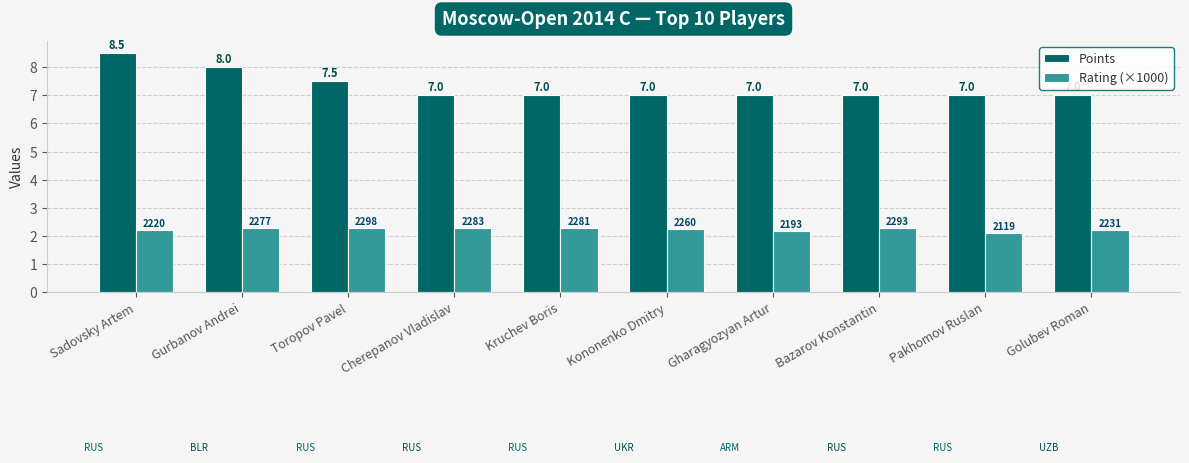

Which category has the highest value across all series?

Sadovsky Artem